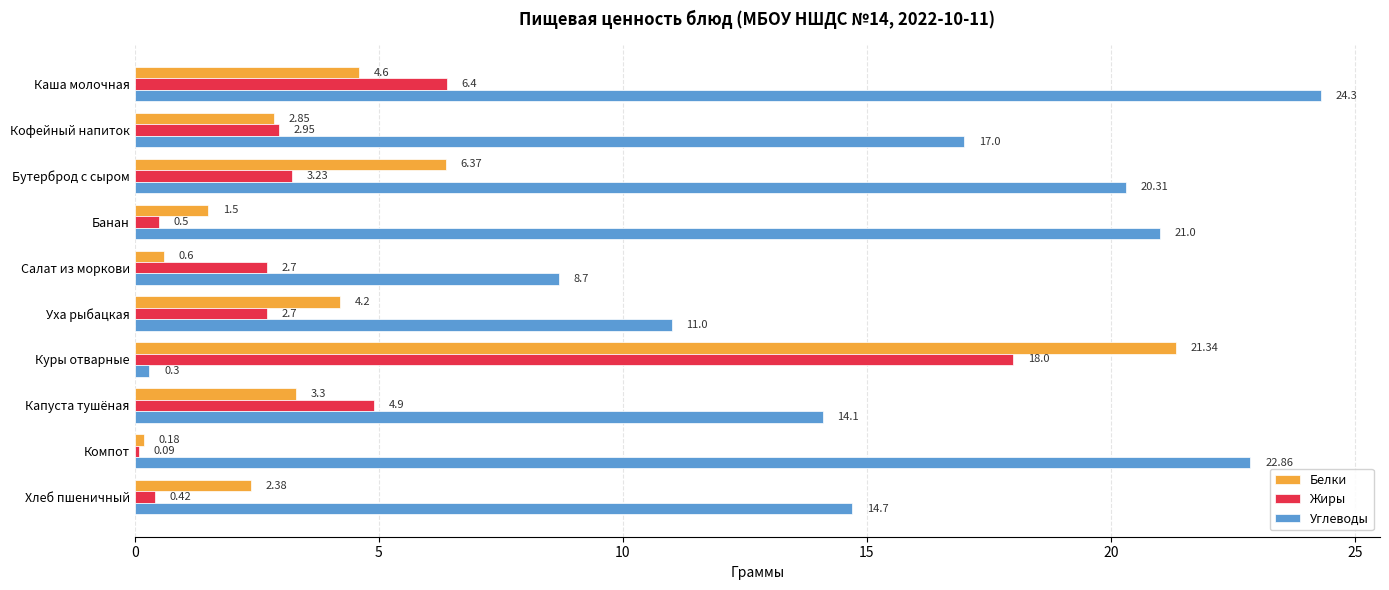

What is the difference between the highest and lowest values at Каша молочная?

19.7